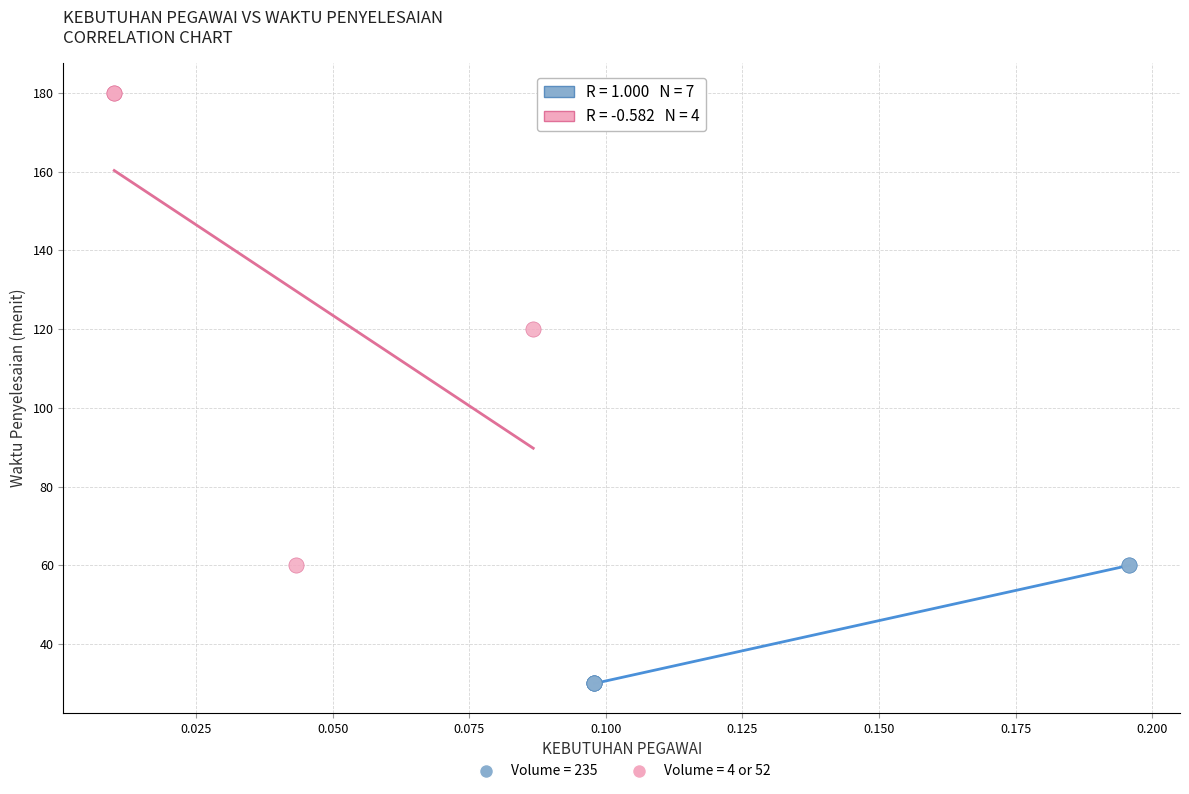

What are all the series names shown in the legend?

Volume = 235, Volume = 4 or 52